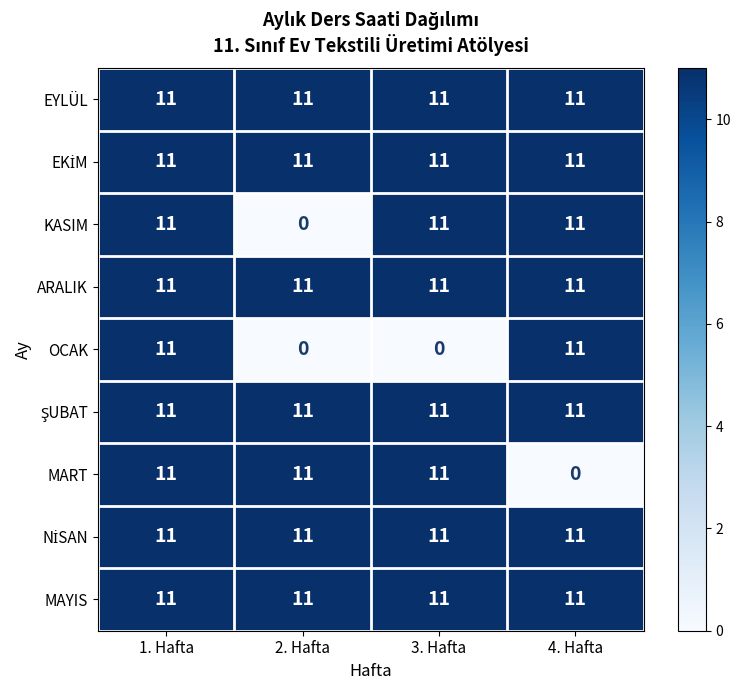

What is the sum of the MART values at 1. Hafta and 3. Hafta?

22